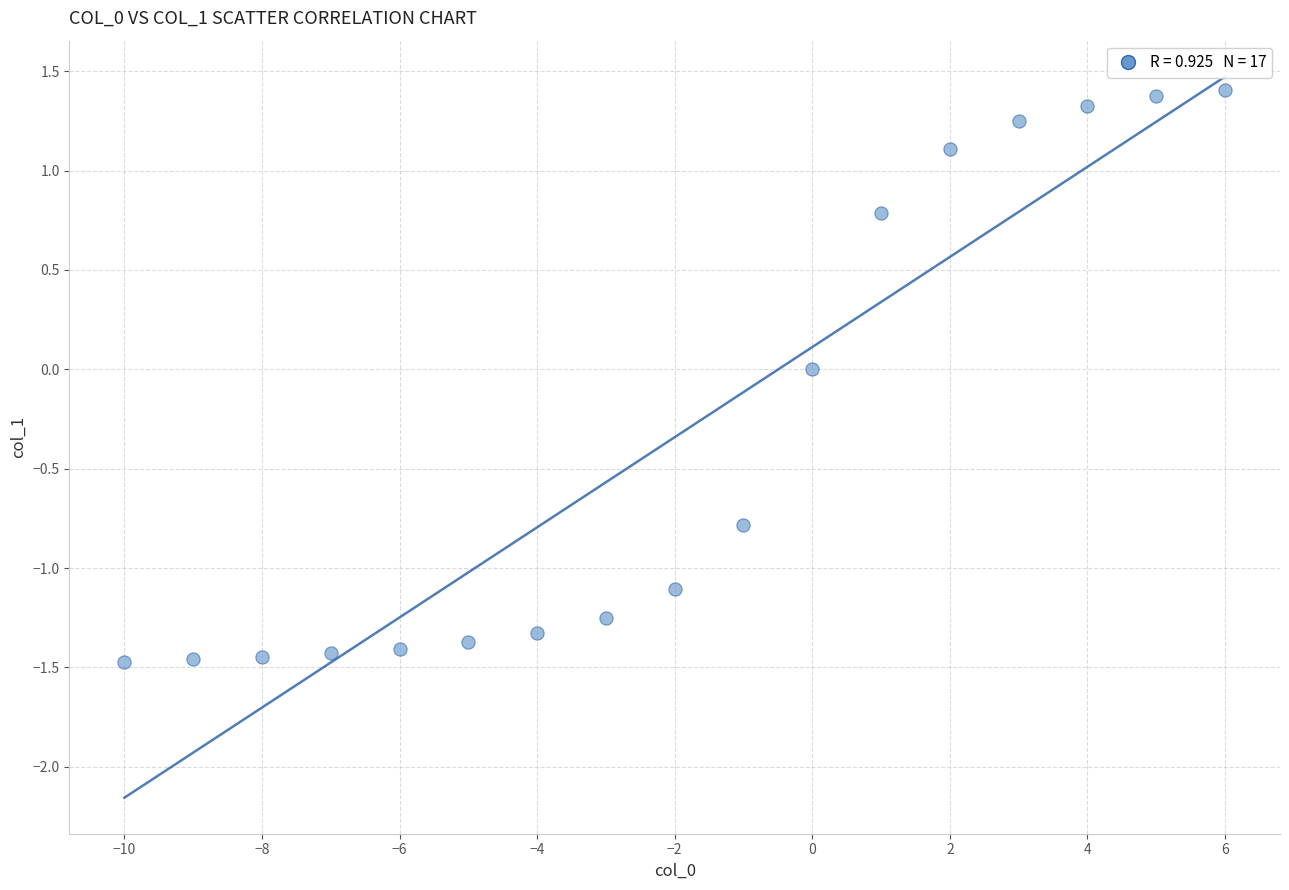

What is the range of X values (max minus min)?

16.0